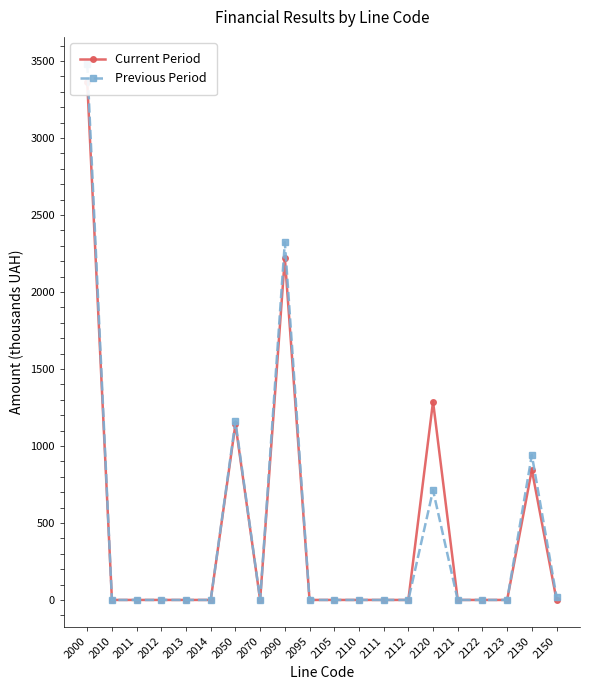

What is the approximate value of Current Period at 2130?

845